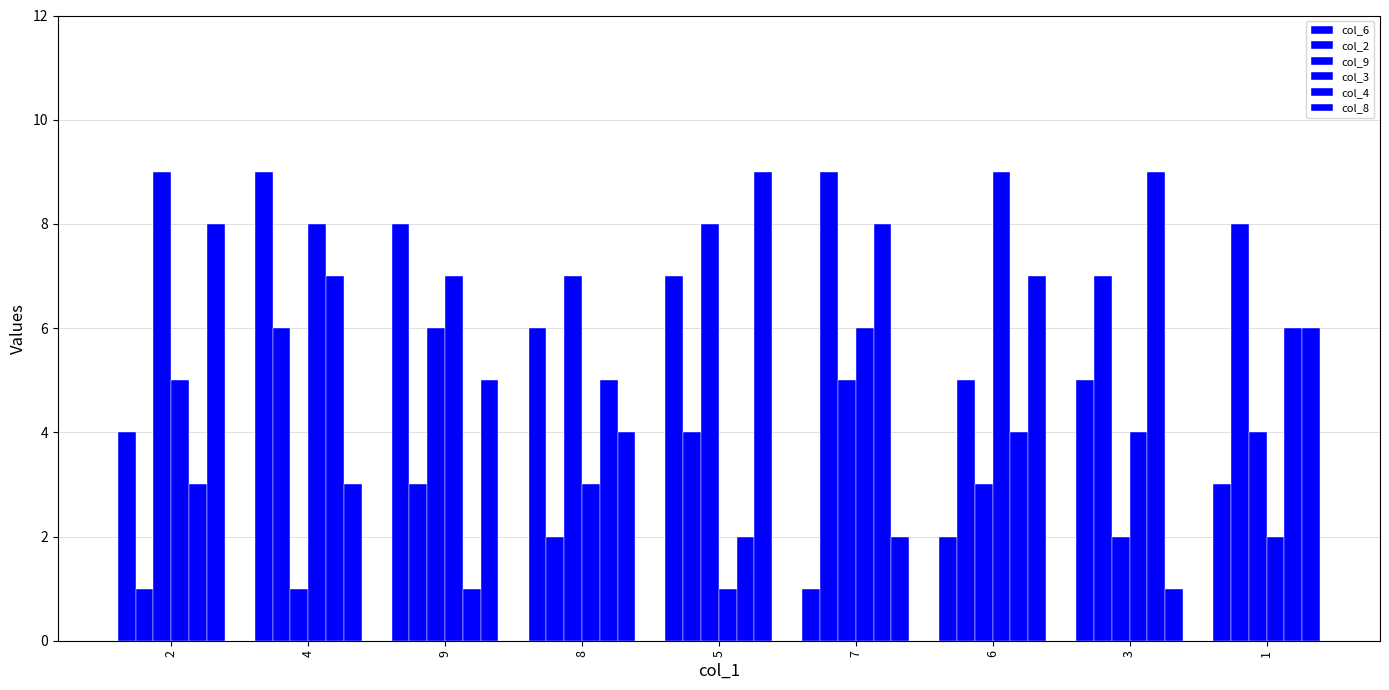

What is the difference between the maximum and second lowest values in the col_8 series?

7